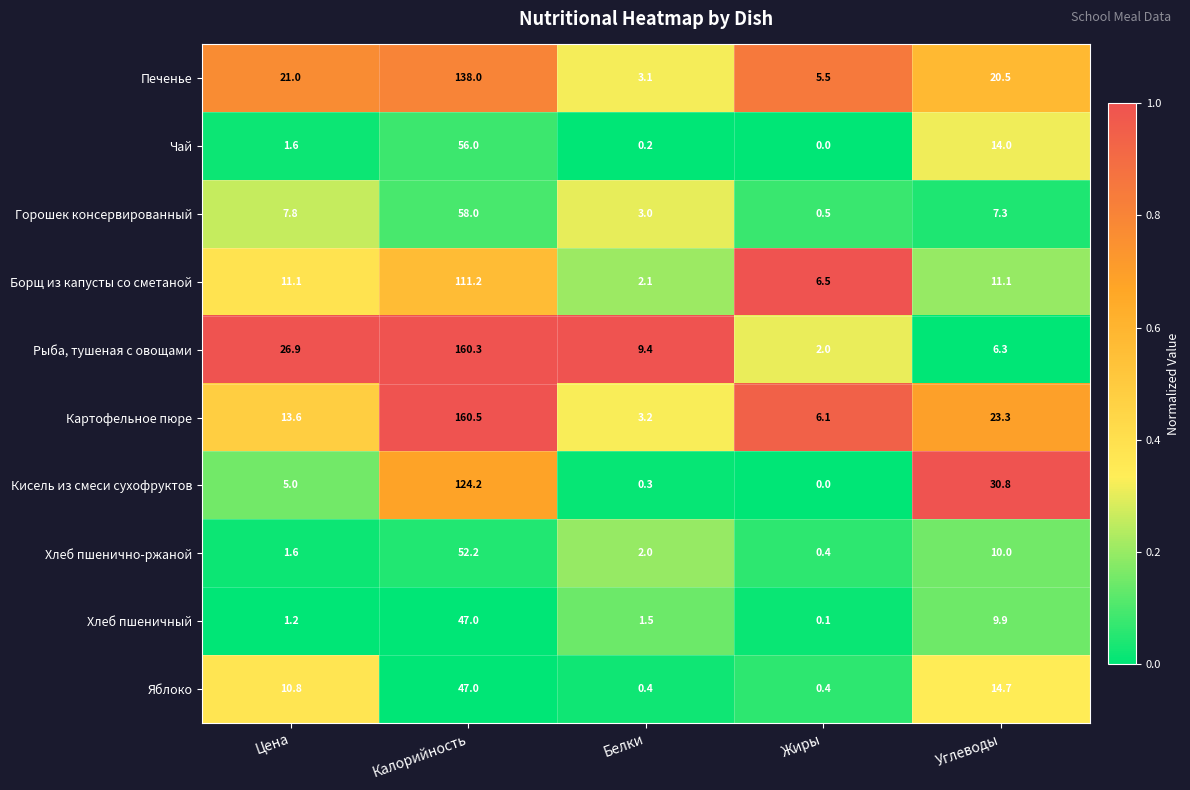

What is the difference between the highest and lowest values at Белки?

9.2